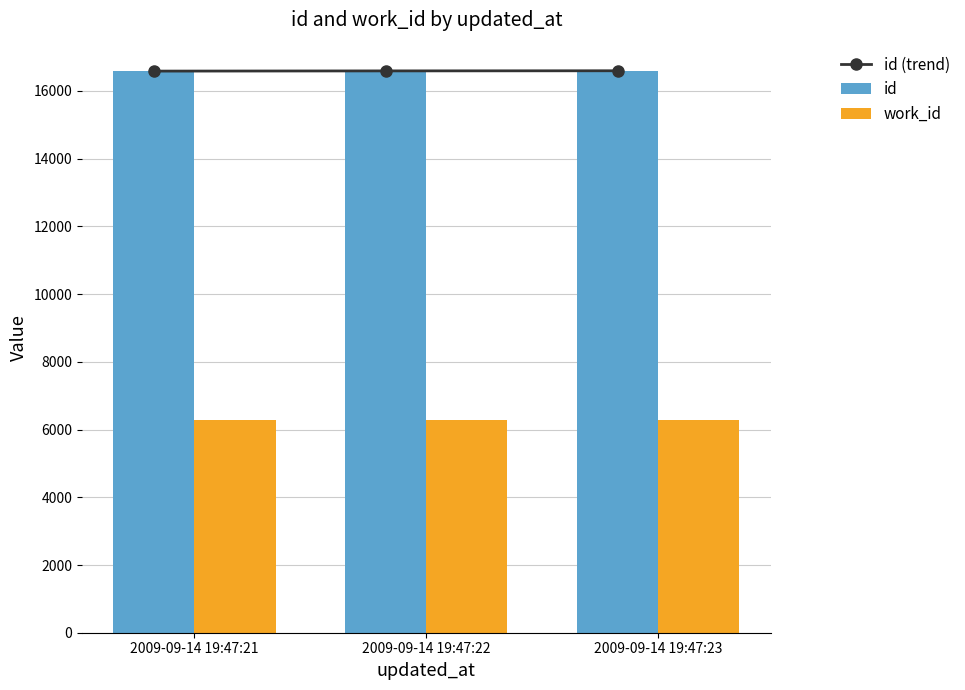

Reading left to right, list all the values displayed in this chart.

id (trend): 16586	16592	16596
id: 16586	16592	16596
work_id: 6270	6270	6270